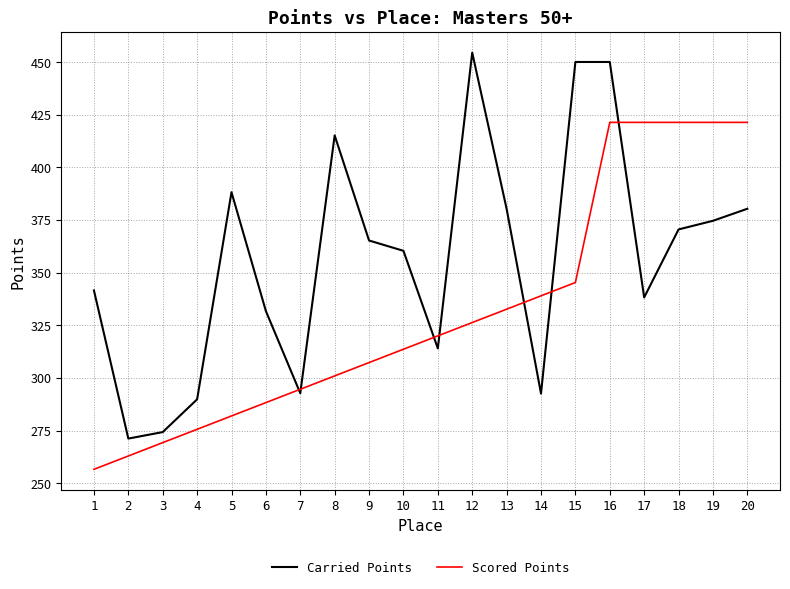

Which series has the widest spread of values?

Carried Points